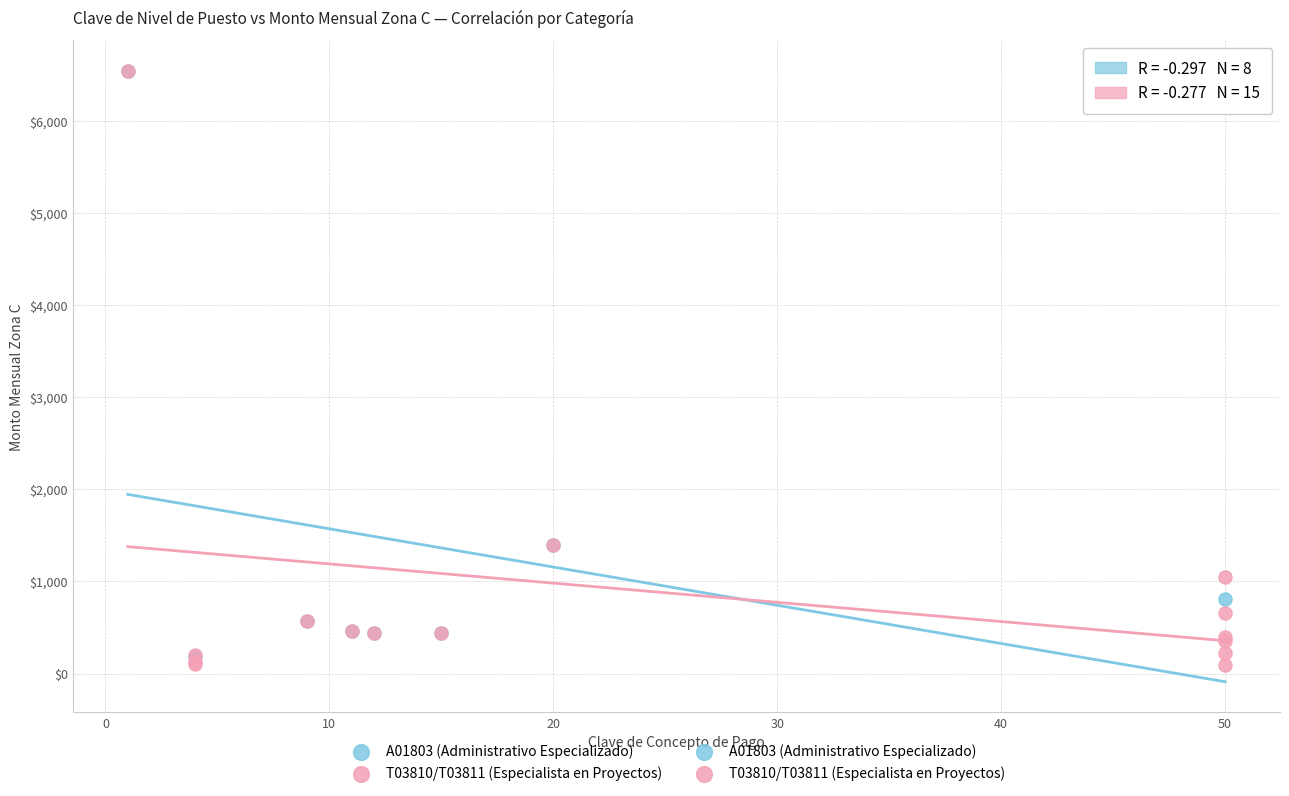

Which series has the largest Y range (max minus min)?

T03810/T03811 (Especialista en Proyectos)